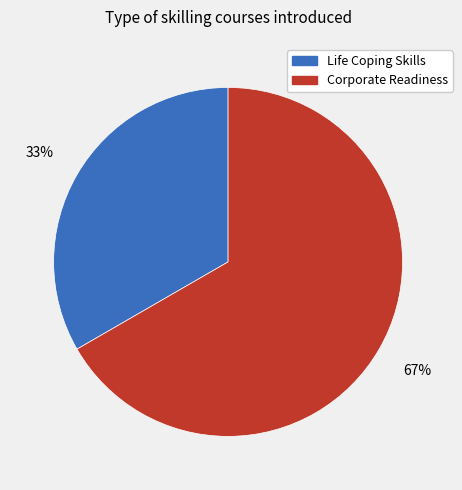

Which category has the biggest portion of the pie?

Corporate Readiness